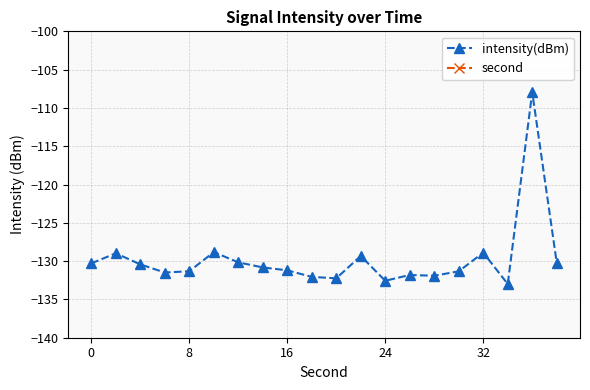

What is the value of the second point at the 6th from the left?

10.0